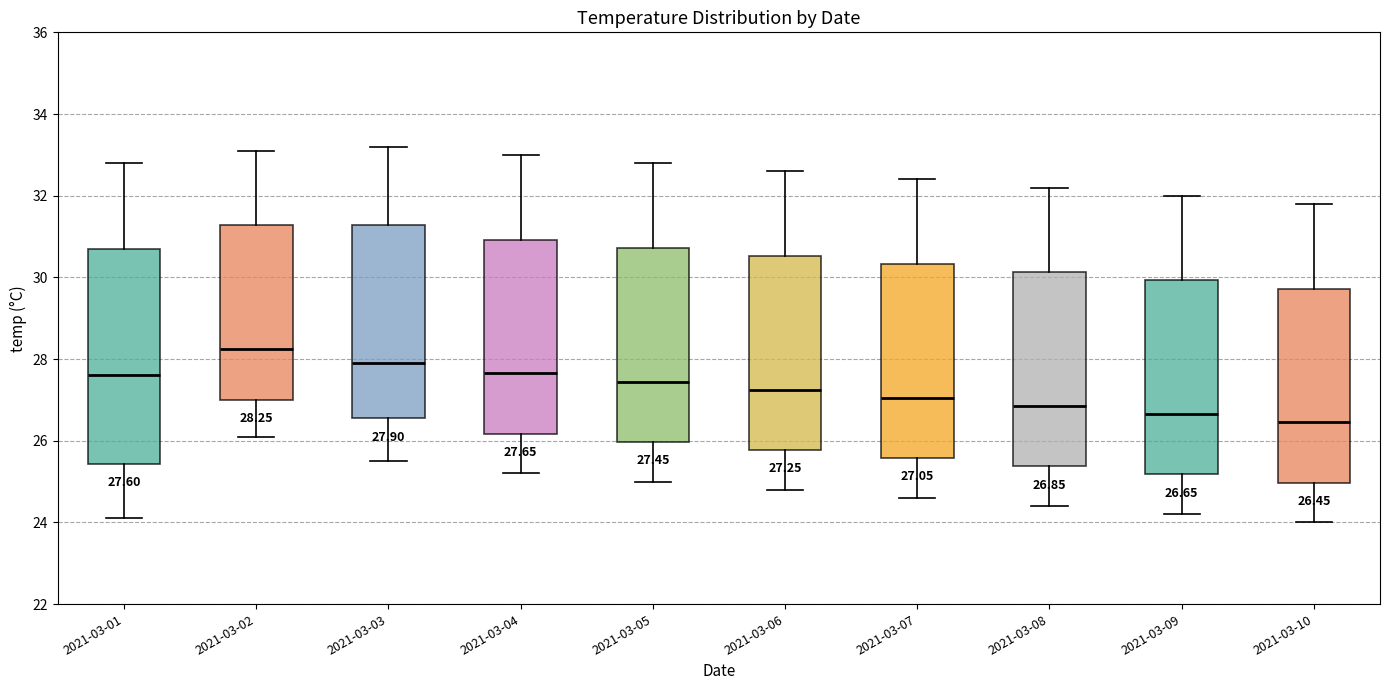

Which box is the tallest, from its lower edge to its upper edge?

2021-03-01